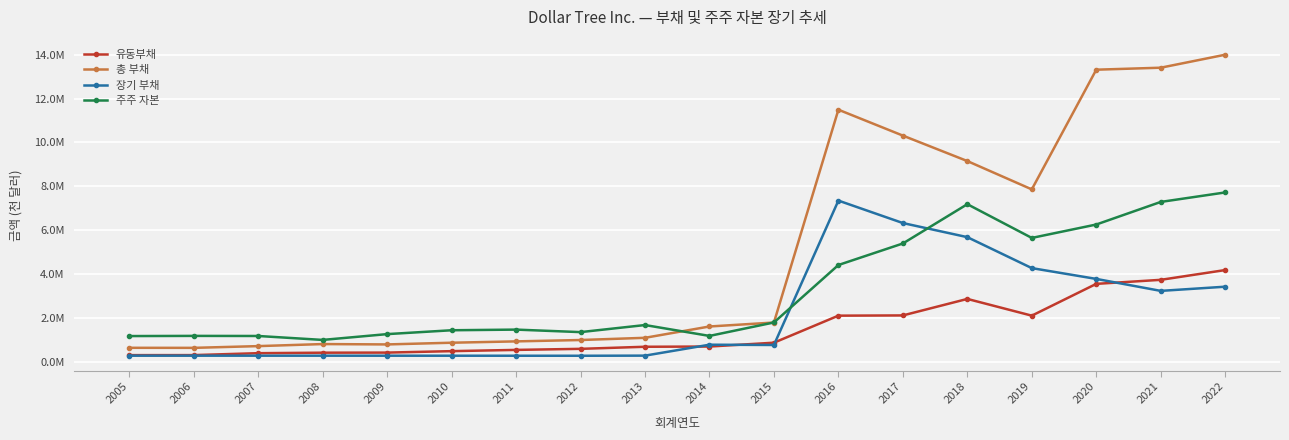

What is the value of the 주주 자본 point at the 16th from the left?

6254800